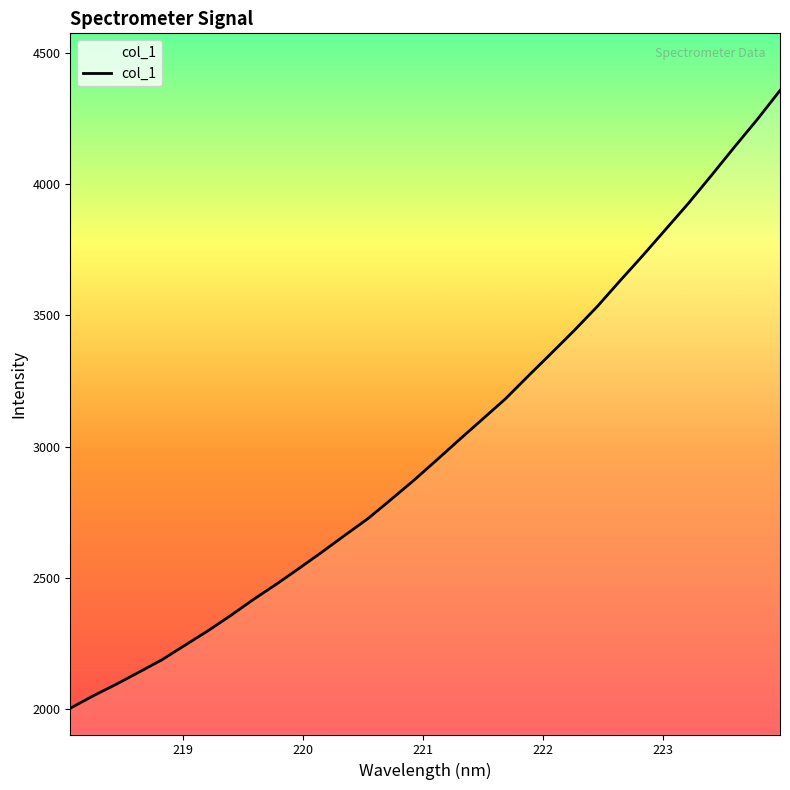

What is the greatest value displayed?

4356.9